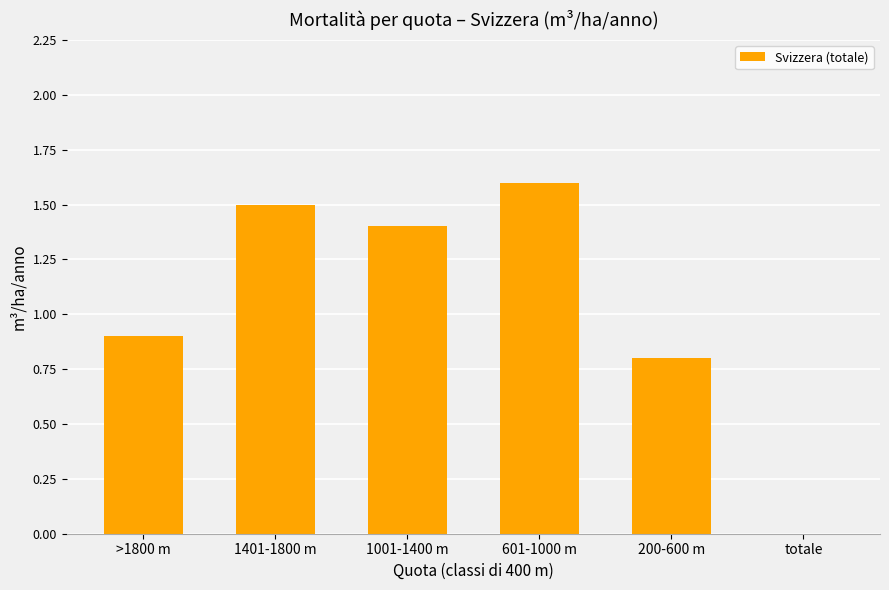

The value at >1800 m is 1.2. True or false?

False